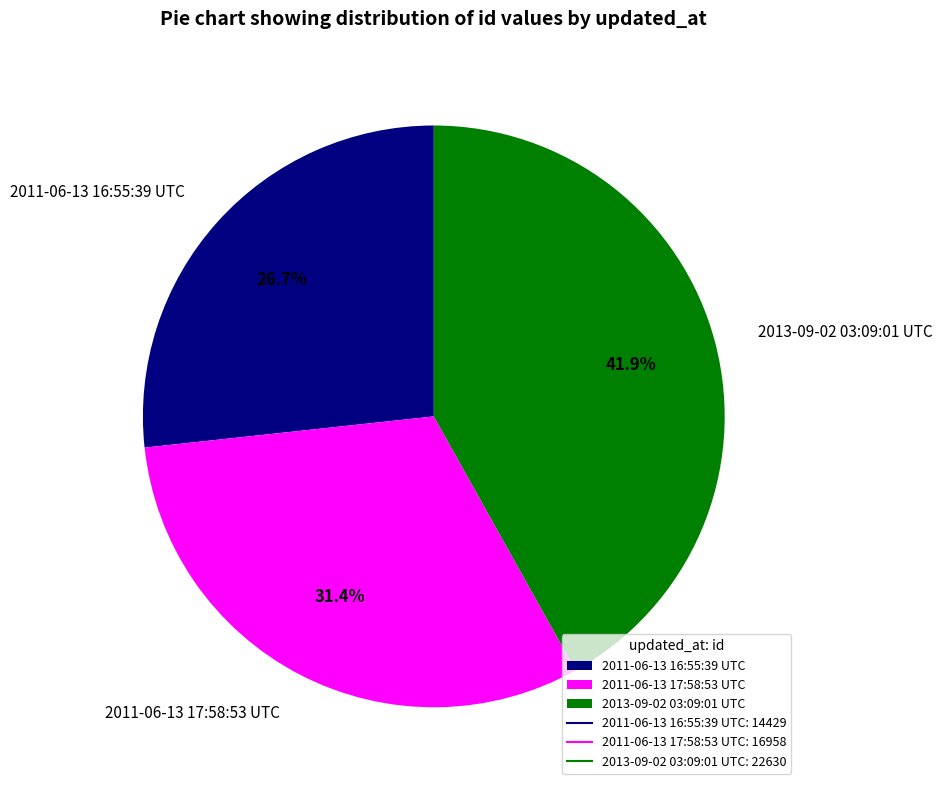

True or false: 2013-09-02 03:09:01 UTC accounts for 51% of the total.

False